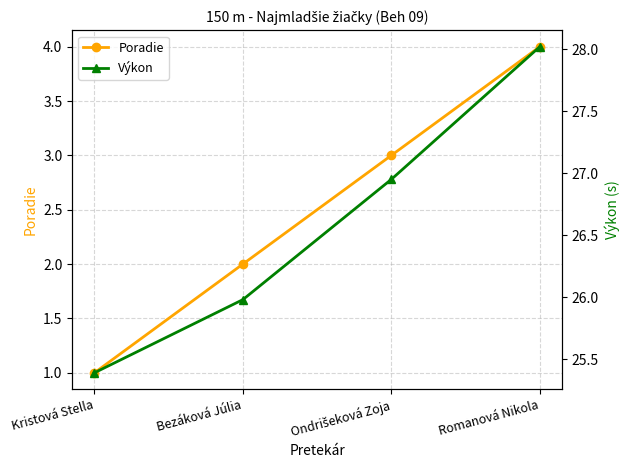

At Kristová Stella, list the series in order from smallest to largest.

Poradie, Výkon